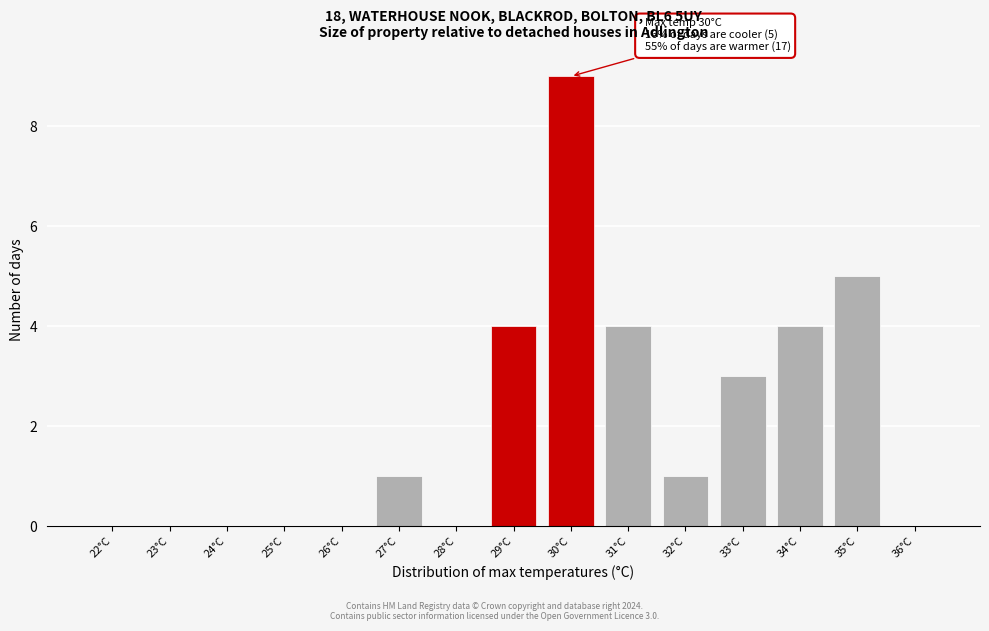

Reading left to right, extract all data points from this chart.

22°C=0	23°C=0	24°C=0	25°C=0	26°C=0	27°C=1	28°C=0	29°C=4	30°C=9	31°C=4	32°C=1	33°C=3	34°C=4	35°C=5	36°C=0